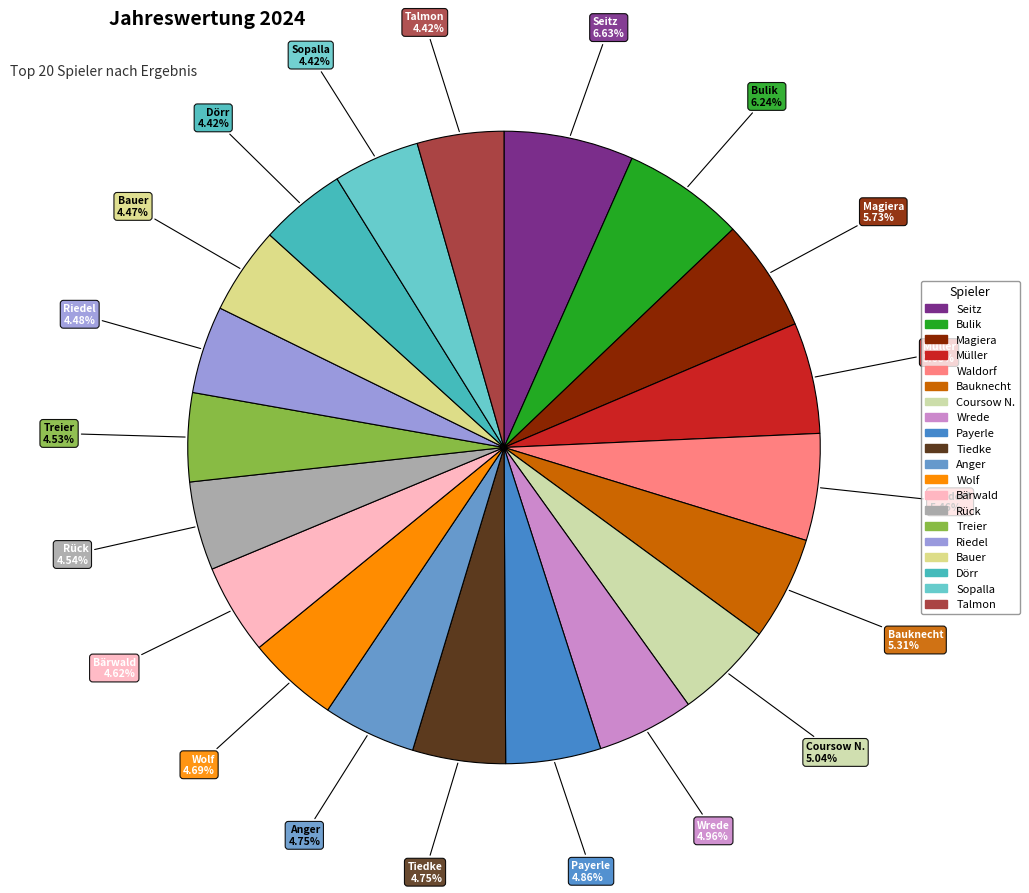

Is the sum of Seitz and Dörr greater than half?

No